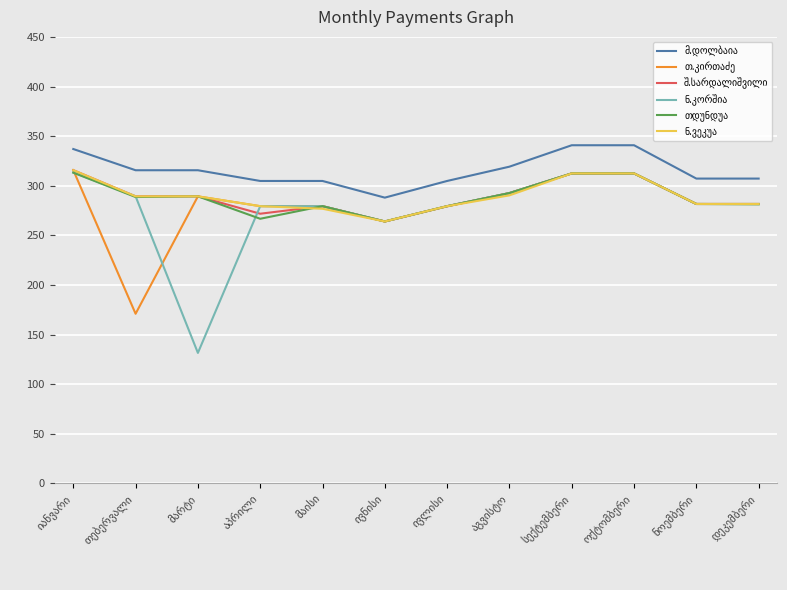

What is the greatest value displayed?

340.8